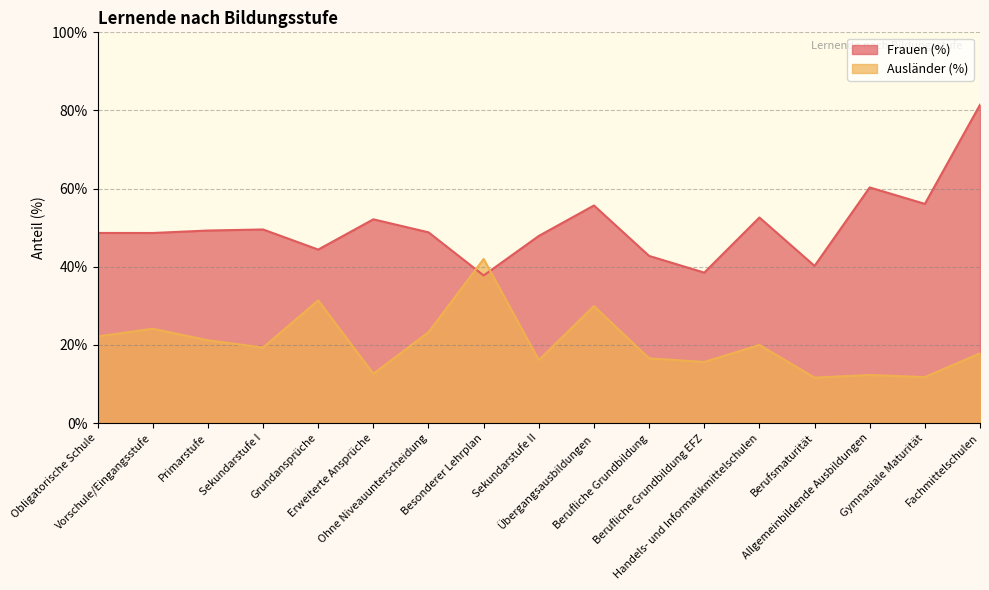

How many intersections are there between Frauen (%) and Ausländer (%)?

2